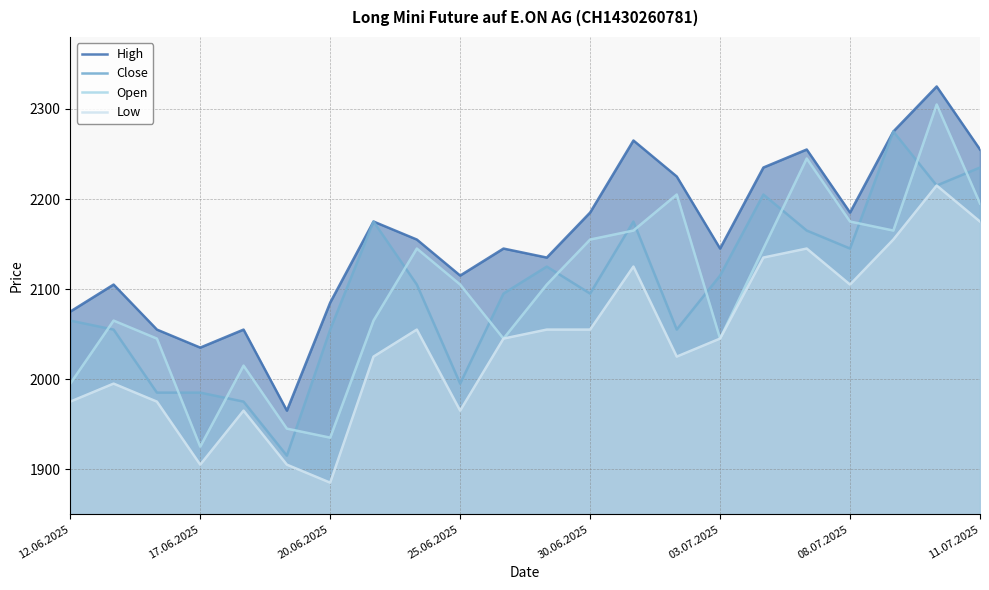

What is the minimum value for Close?

1915